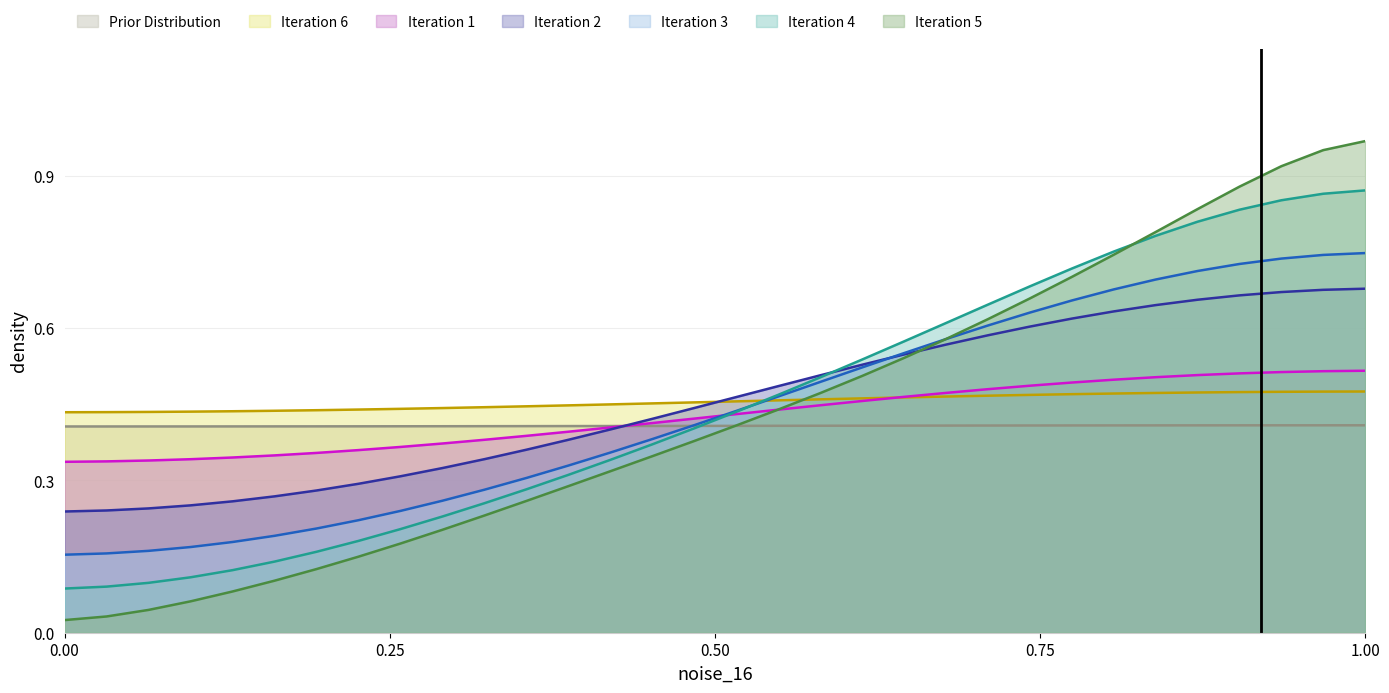

True or false: there are more than 2 points higher than both neighbors.

False